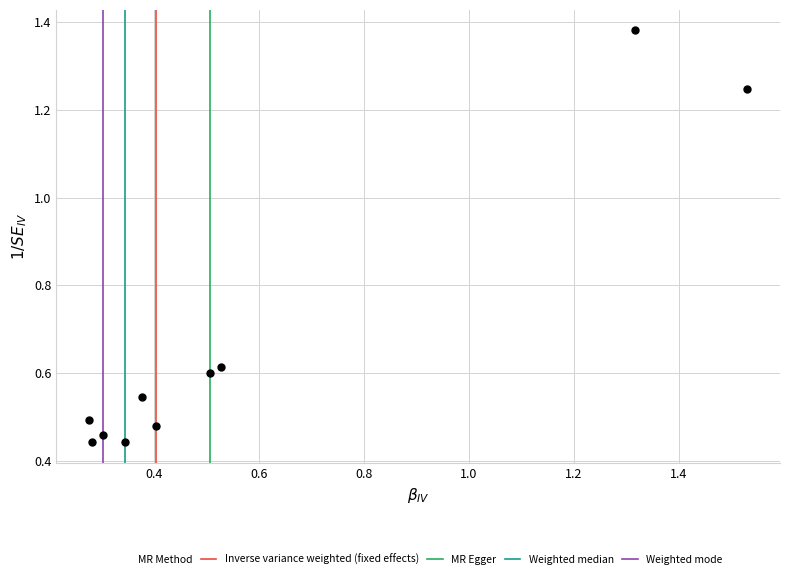

What is the average Y value?

0.7